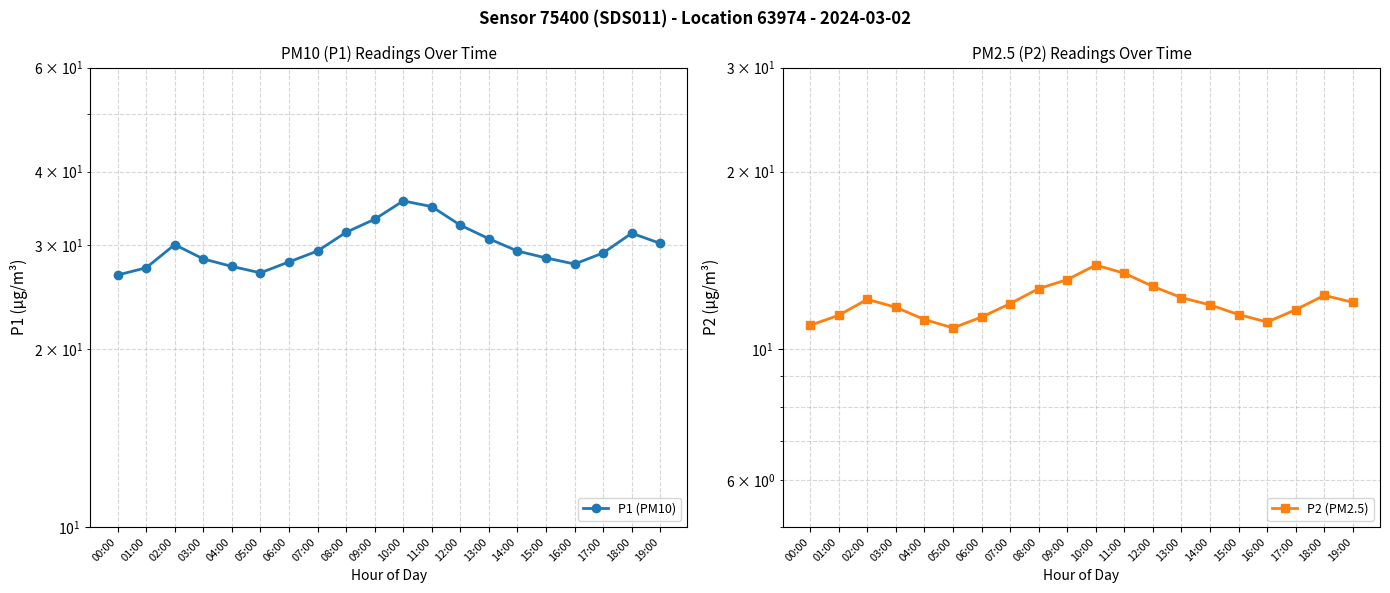

How many lines are shown in the chart?

2